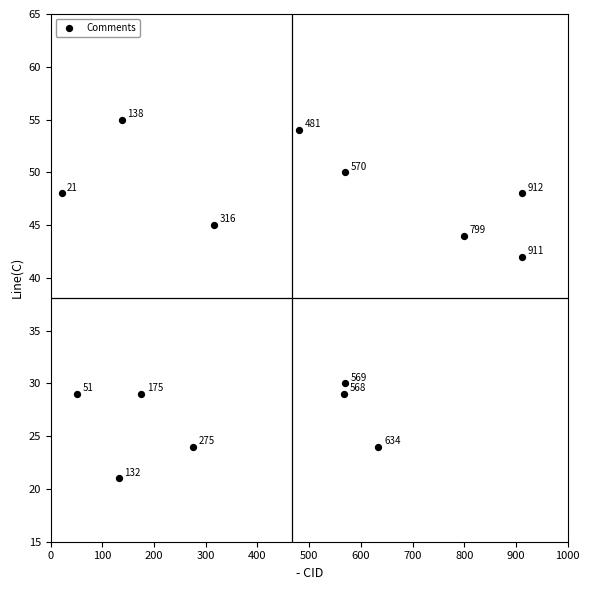

What is the range of Y values (max minus min)?

34